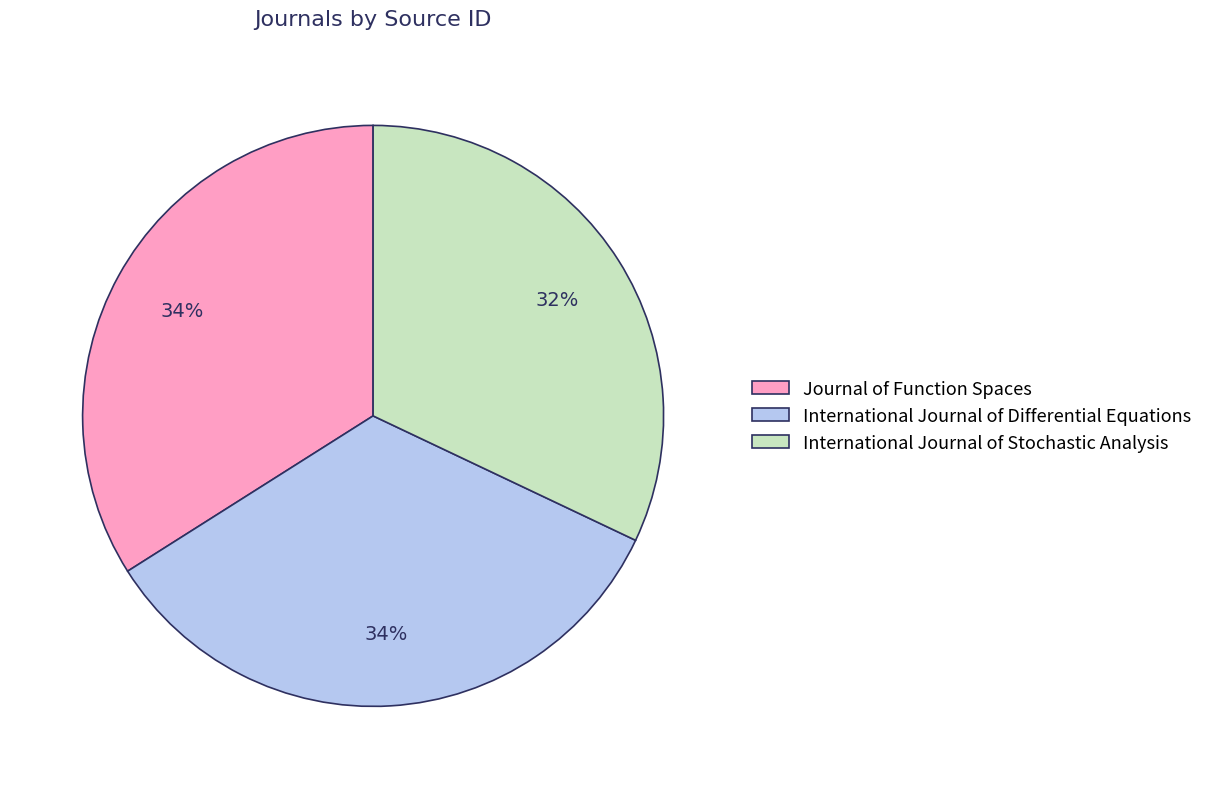

Combined, do Journal of Function Spaces and International Journal of Differential Equations account for over 50%?

Yes